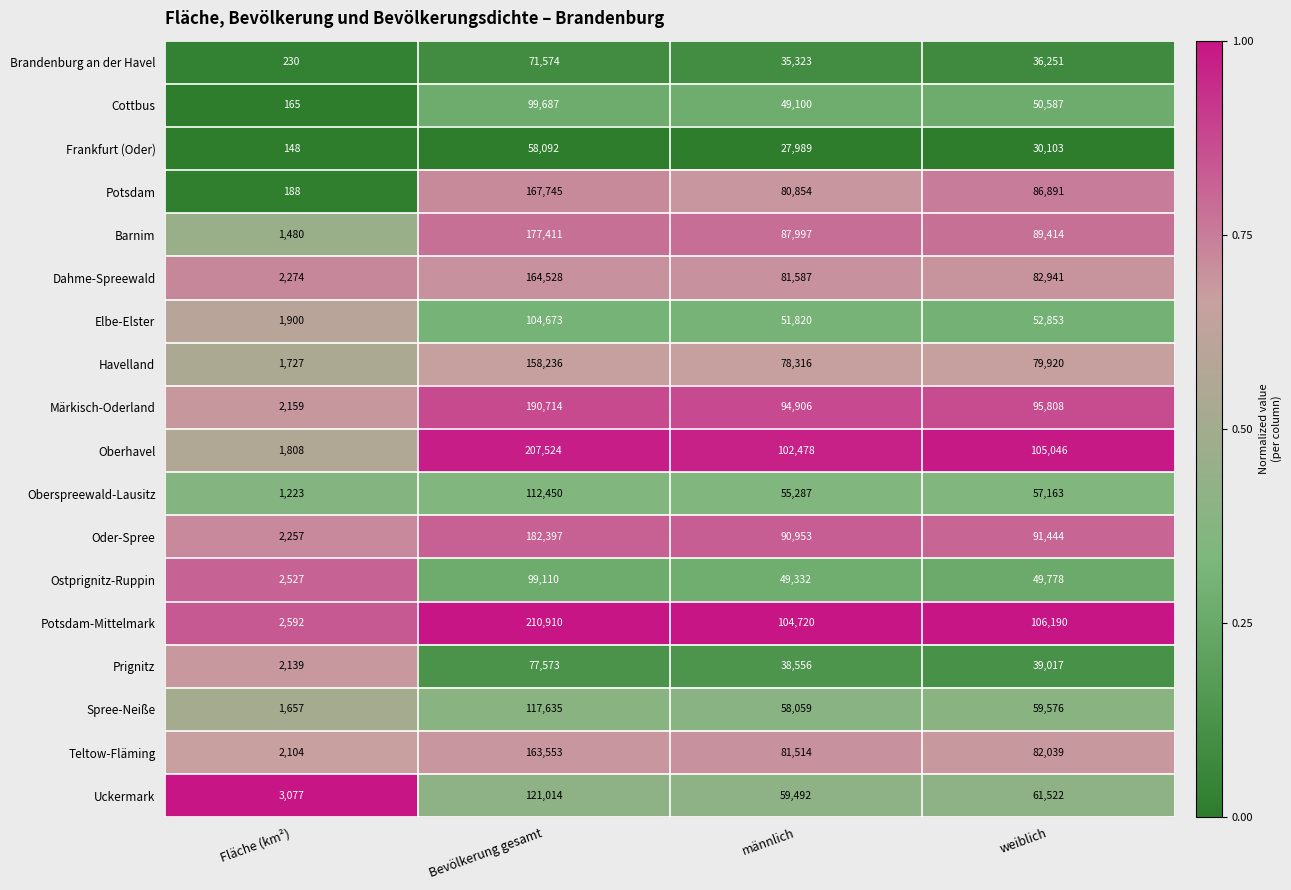

How many data points does each series have?

4